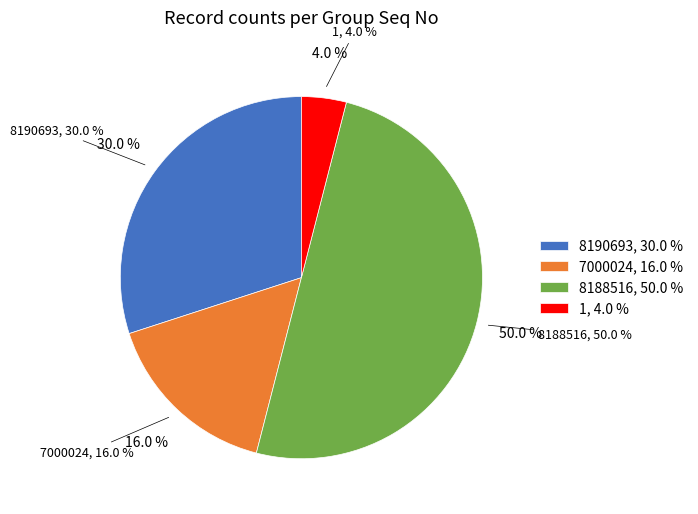

Count the number of slices in the pie.

4